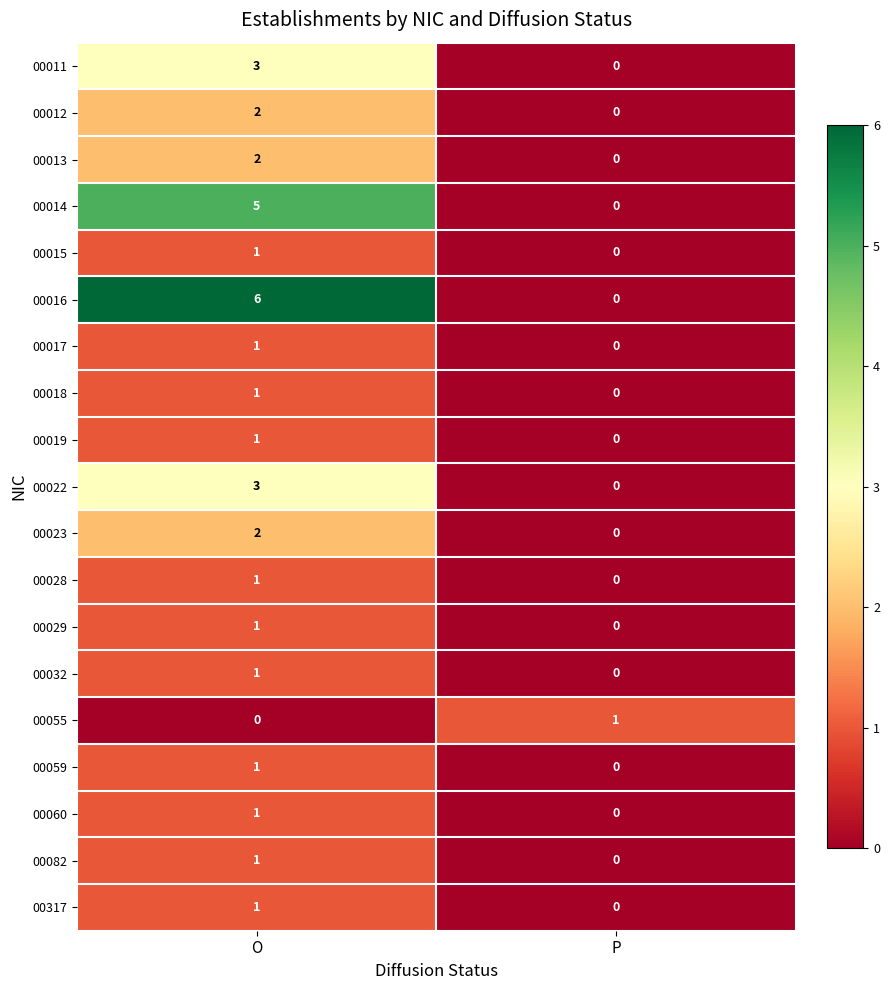

The value of 00028 at O is 1. True or false?

True